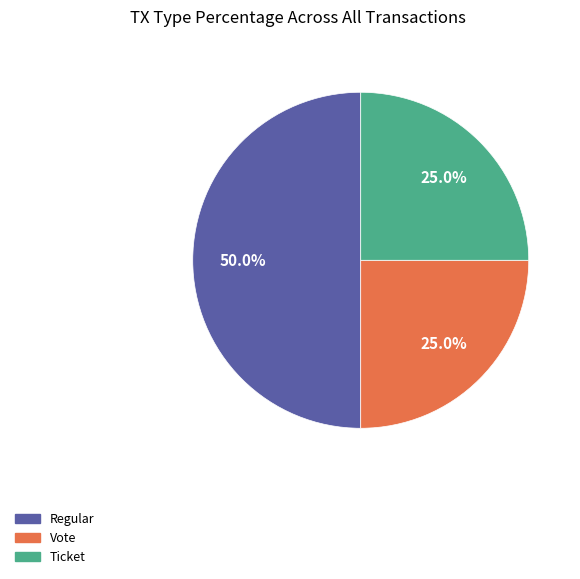

Do Regular and Ticket together represent more than half of the pie?

Yes